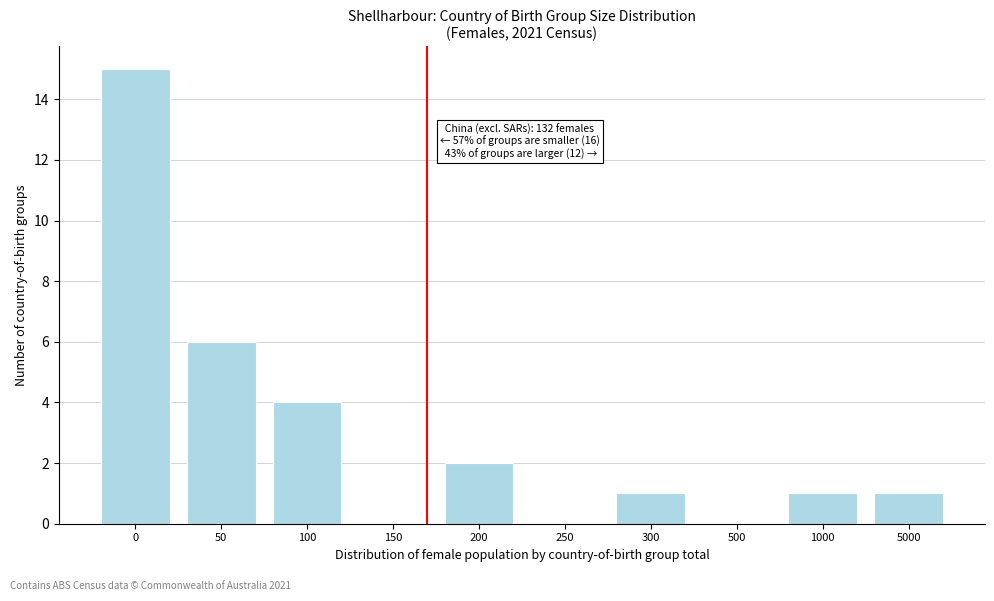

Reading right to left, what are all the values shown in this chart?

5000=1	1000=1	500=0	300=1	250=0	200=2	150=0	100=4	50=6	0=15